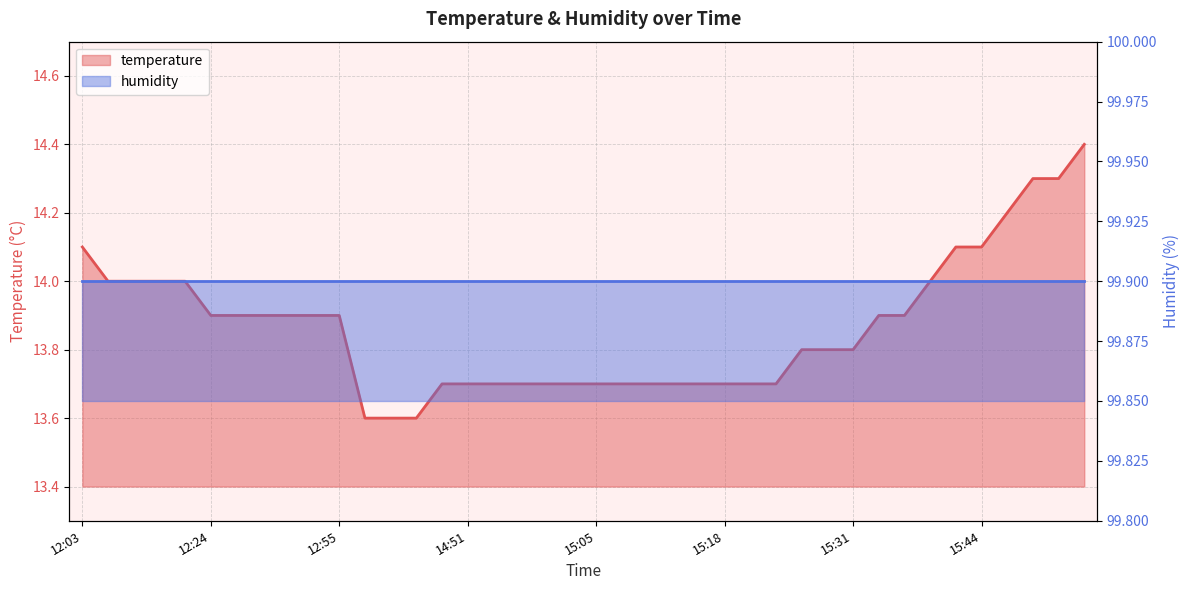

Between 15:18 and 12:24, which is larger?

12:24